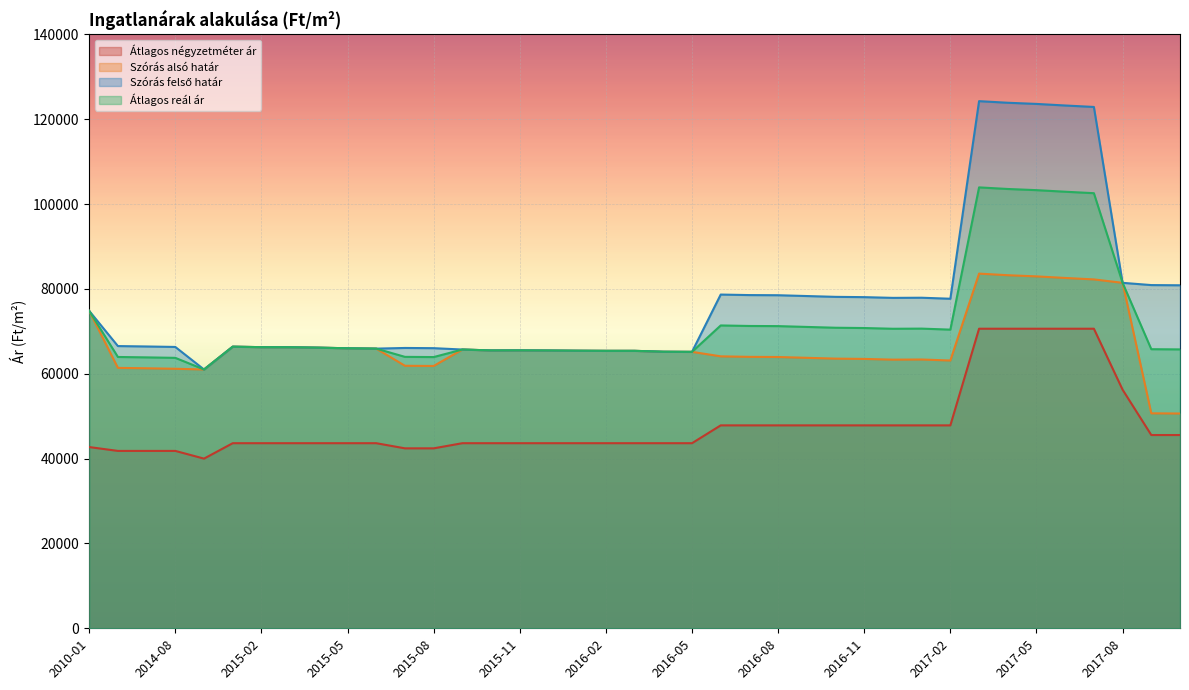

Reading left to right, transcribe all the data shown in this chart.

Átlagos négyzetméter ár: 42727	41818	41818	41818	40000	43636	43636	43636	43636	43636	43636	42424	42424	43636	43636	43636	43636	43636	43636	43636	43636	43636	47840	47840	47840	47840	47840	47840	47840	47840	47840	70625	70625	70625	70625	70625	56250	45561	45561
Szórás alsó határ: 74834	61393	61297	61185	61015	66394	66278	66261	66162	66014	65932	61890	61842	65719	65508	65524	65492	65443	65411	65411	65202	65170	64114	63991	63956	63764	63574	63505	63333	63367	63128	83615	83238	82964	82592	82248	81445	50680	50633
Szórás felső határ: 74834	66535	66439	66327	61015	66394	66278	66261	66162	66014	65932	66088	66040	65719	65508	65524	65492	65443	65411	65411	65202	65170	78678	78555	78520	78328	78138	78069	77897	77931	77692	124273	123896	123622	123250	122906	81445	80912	80865
Átlagos reál ár: 74834	63964	63868	63756	61015	66394	66278	66261	66162	66014	65932	63989	63941	65719	65508	65524	65492	65443	65411	65411	65202	65170	71396	71273	71238	71046	70856	70787	70615	70649	70410	103944	103567	103293	102921	102577	81445	65796	65749